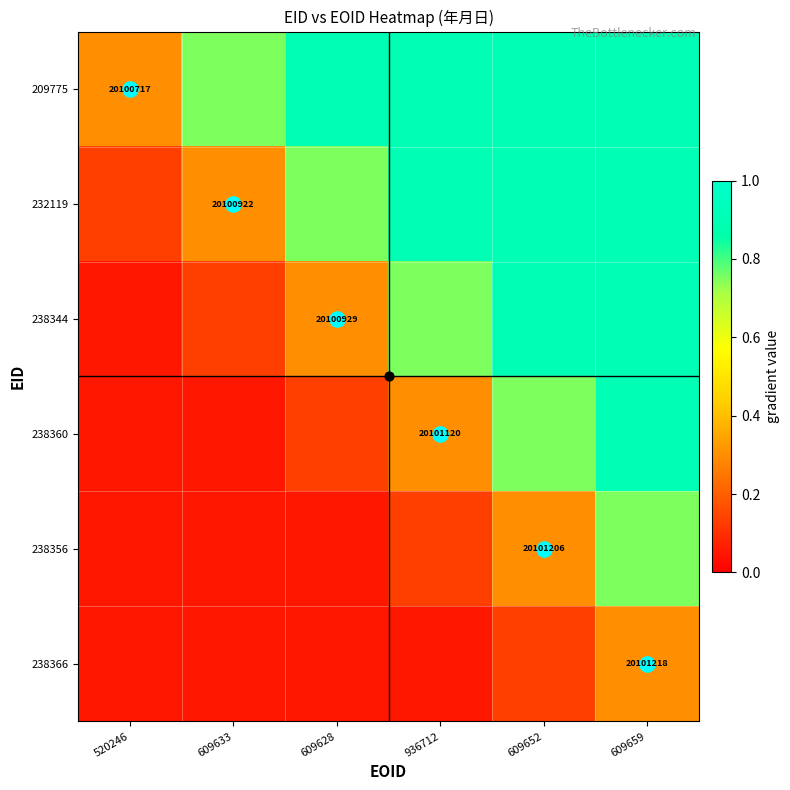

Rank the categories by 232119 value from lowest to highest.

520246, 609633, 609628, 936712, 609652, 609659